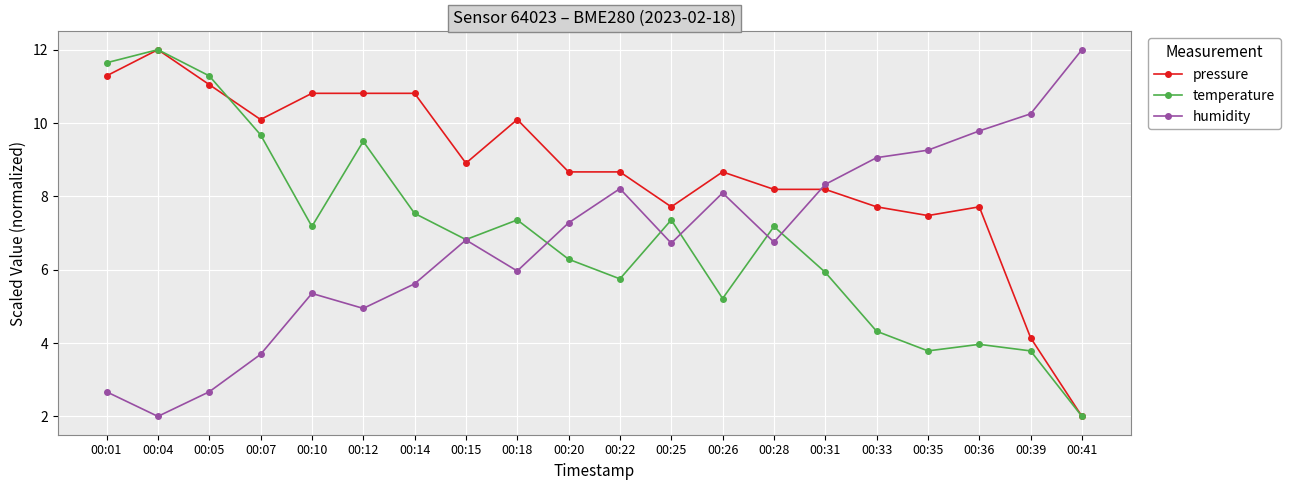

Does the chart display data point markers on the line(s)?

Yes